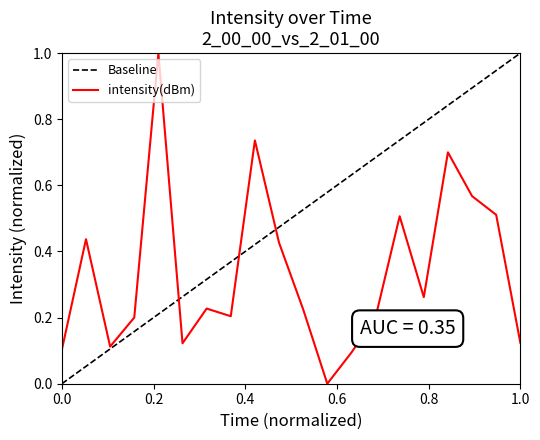

What is the maximum value for intensity(dBm)?

1.0